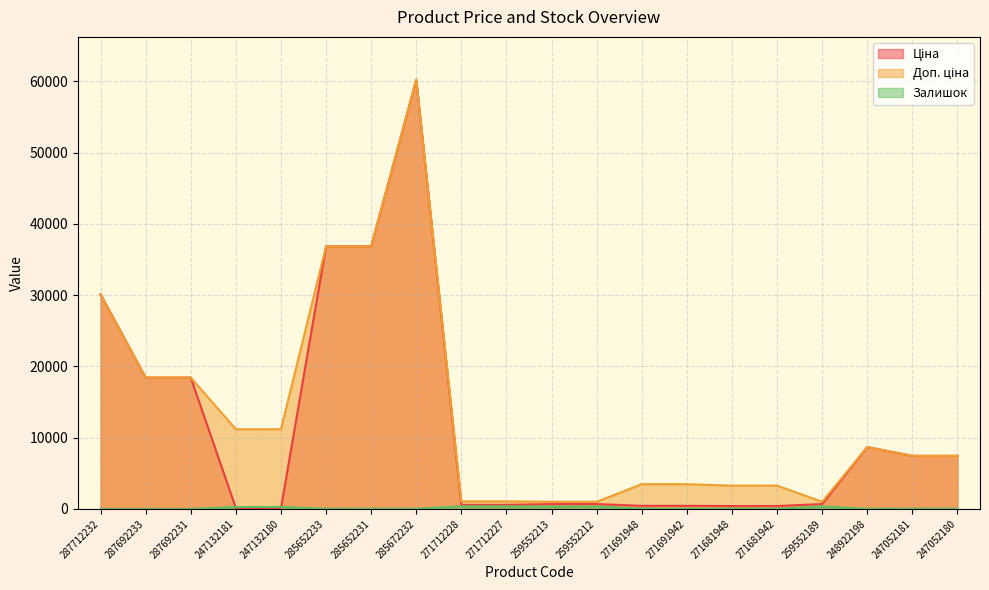

How many categories are shown in the chart?

20